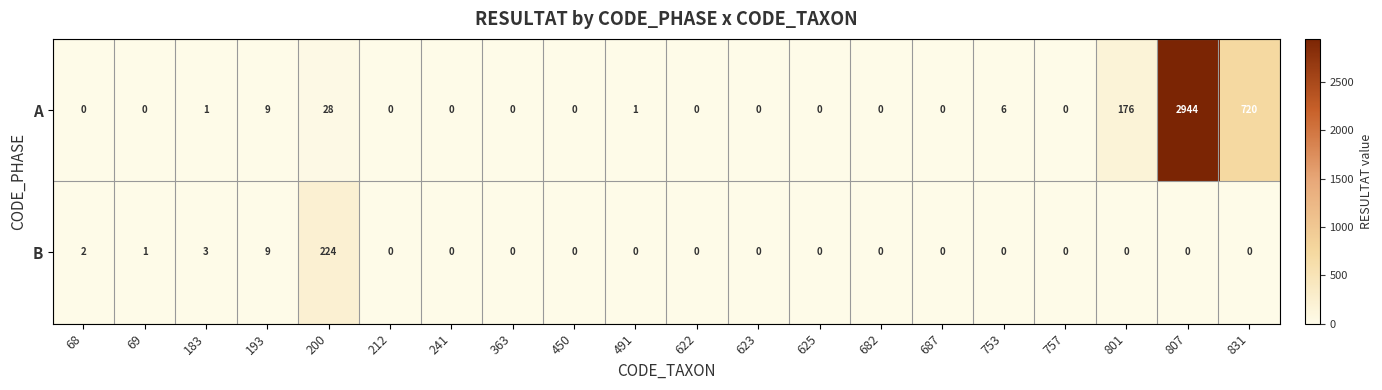

Which series has the largest total across all categories?

A